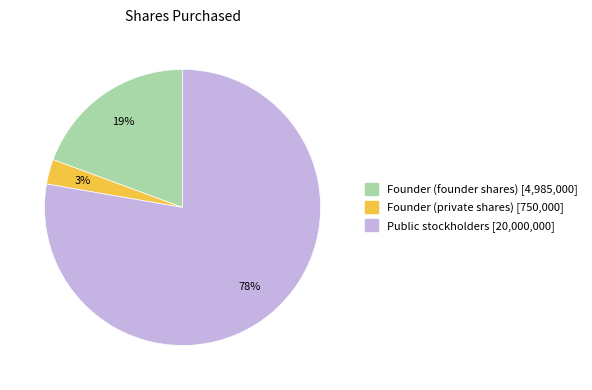

Between Public stockholders and Founder (founder shares), which is larger?

Public stockholders